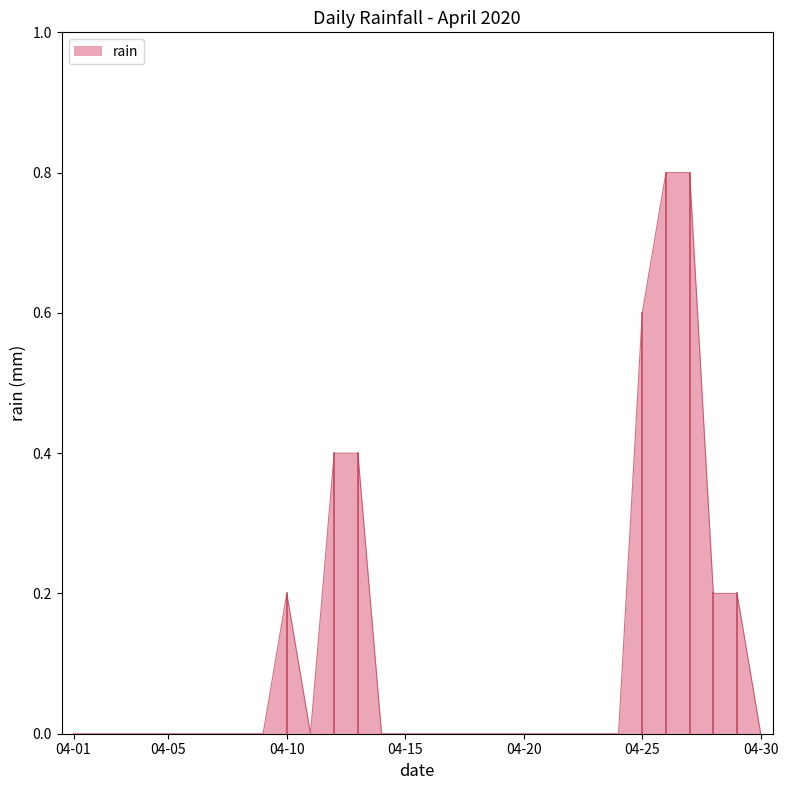

What is the maximum value shown in the chart?

0.8